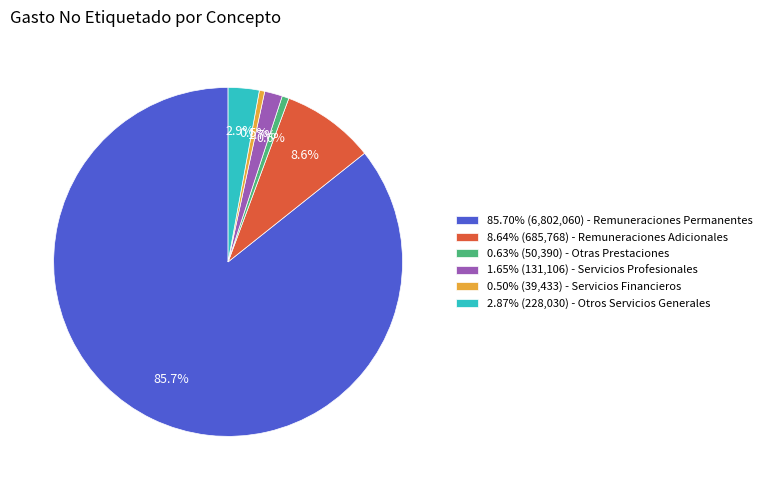

To the nearest percent, what is the difference between the largest and smallest slice percentages?

85%